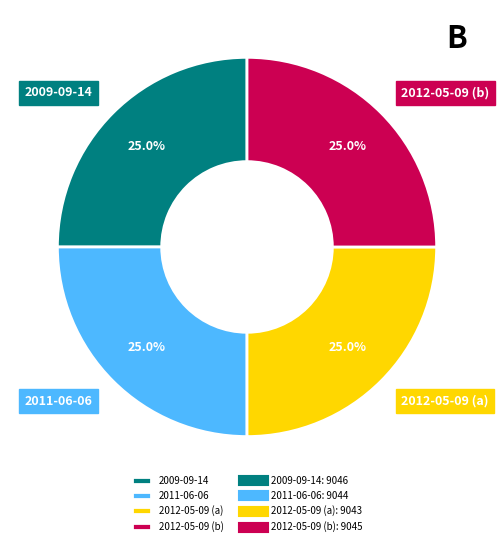

What portion of the pie excludes 2011-06-06?

75.0%